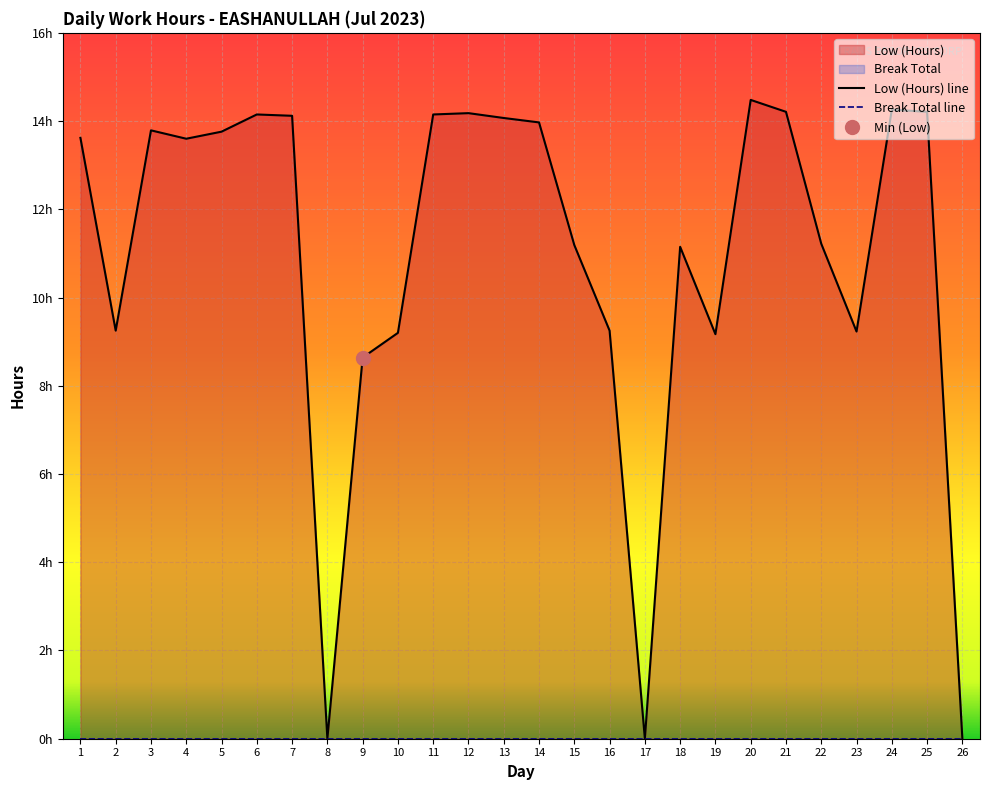

At which category does the data reach its first local valley?

2